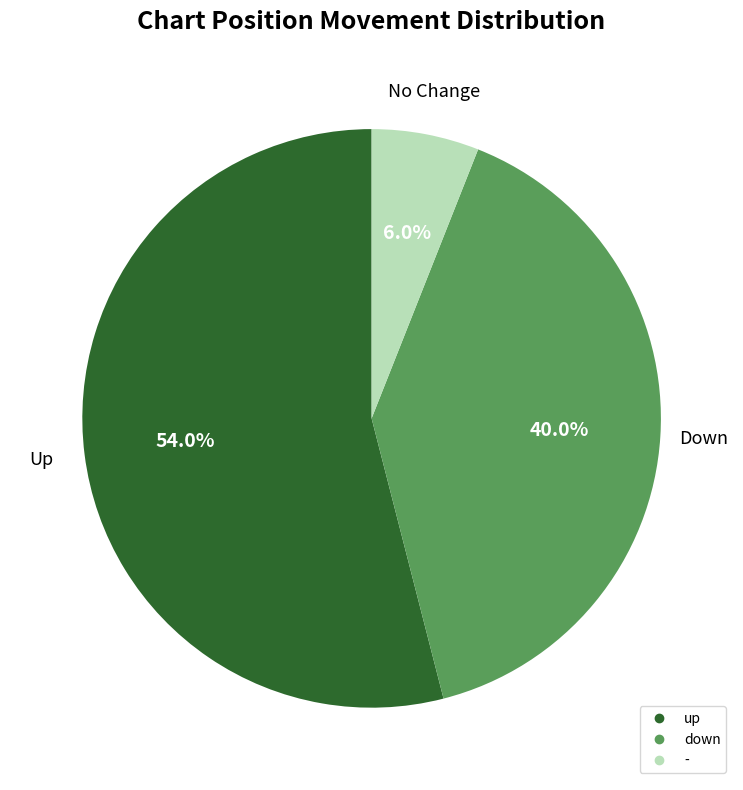

Rank the categories by value from highest to lowest.

up, down, -